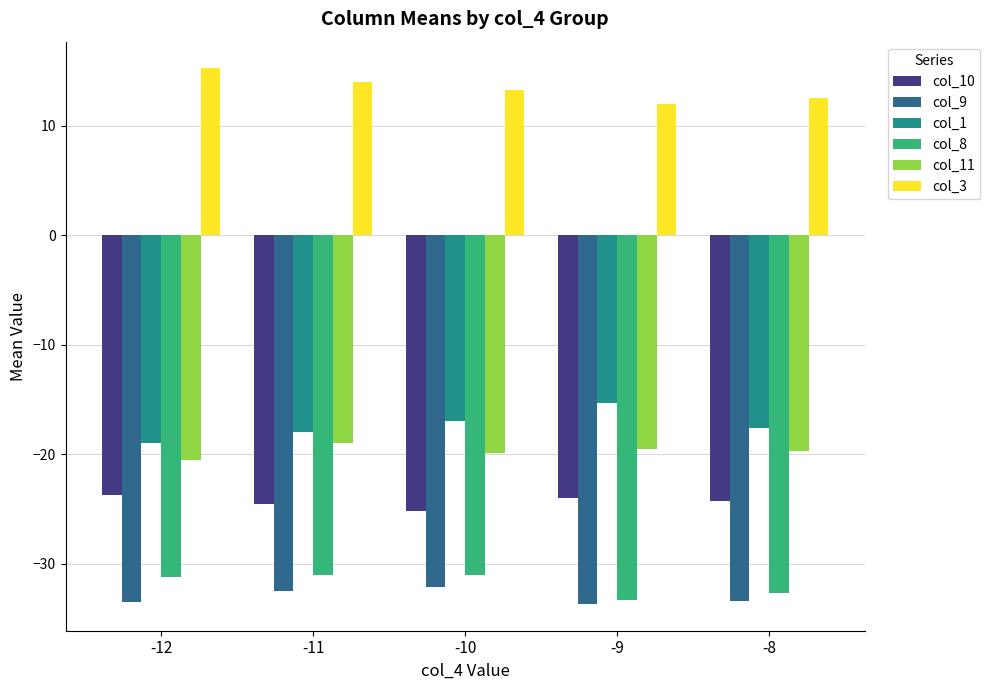

How many col_8 values are between -32 and -31?

3